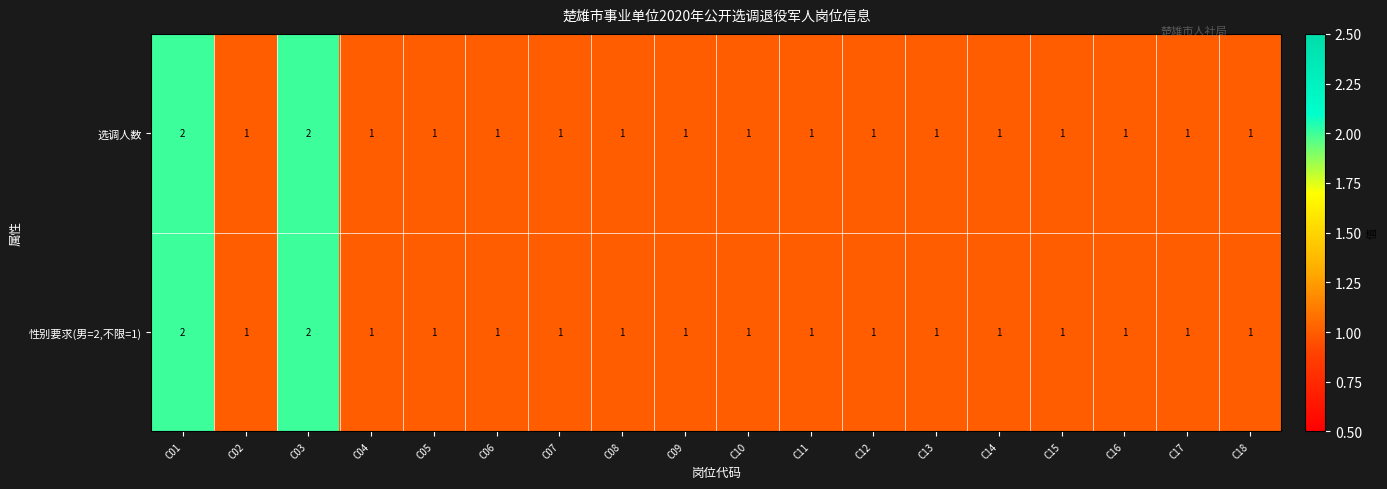

Count the 选调人数 values in the range 1 to 2.

18